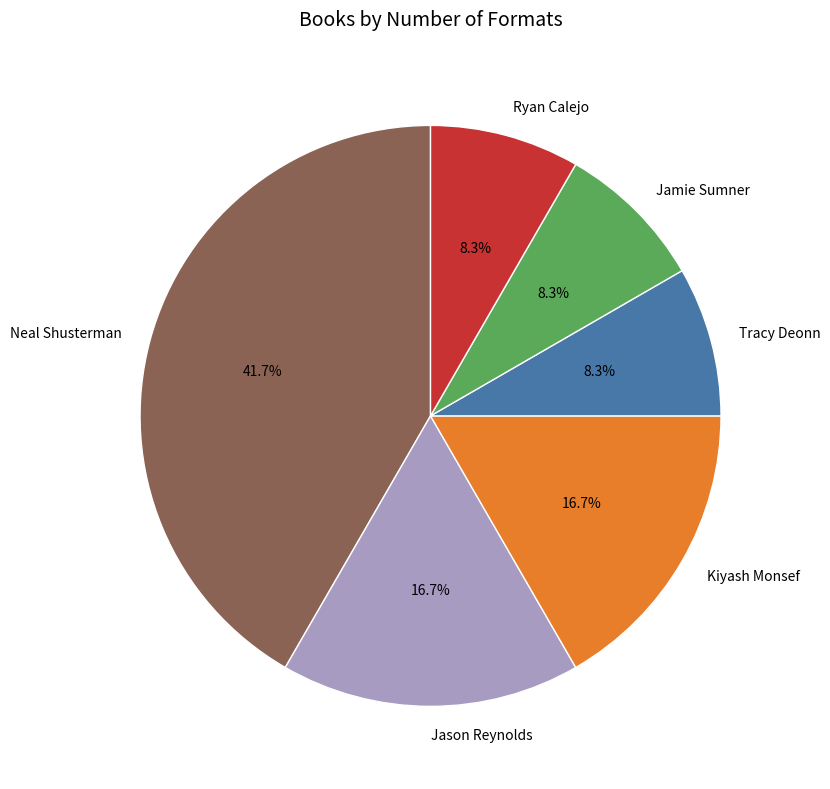

Between Neal Shusterman and Jason Reynolds, which is larger?

Neal Shusterman